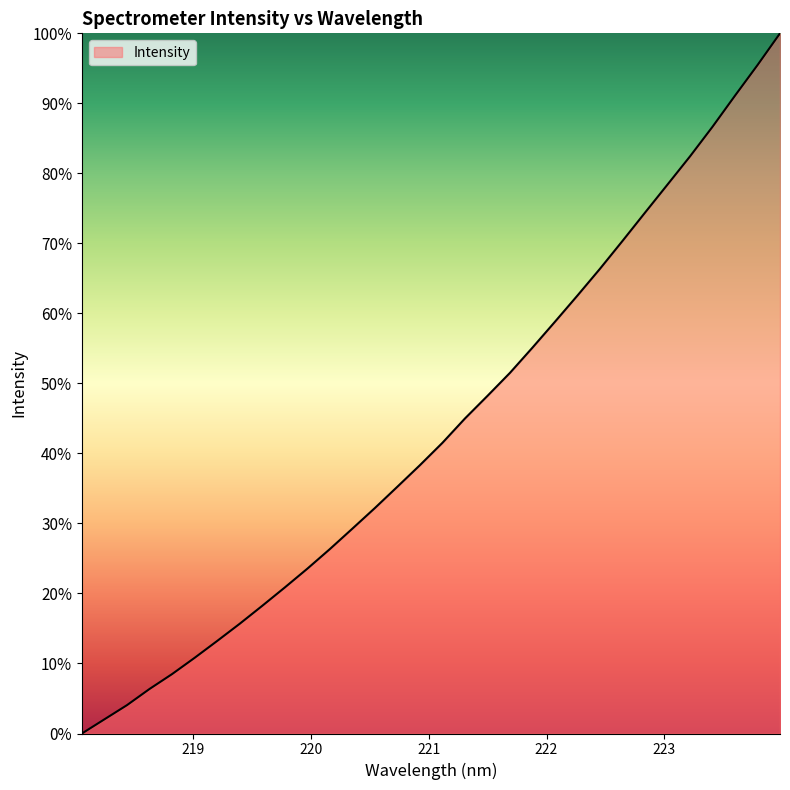

What is the average value?

43.5